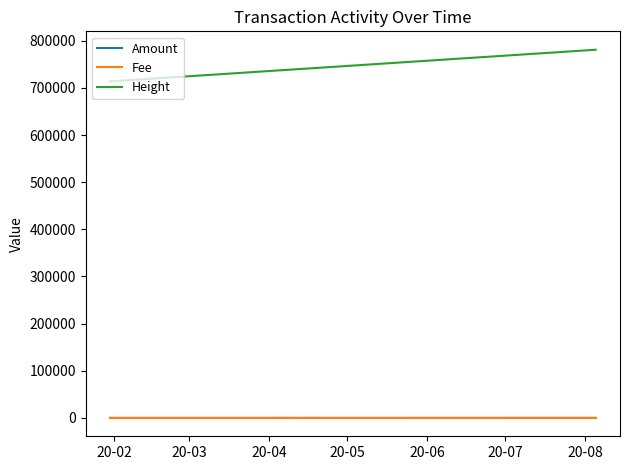

What is the maximum value for Fee?

0.1